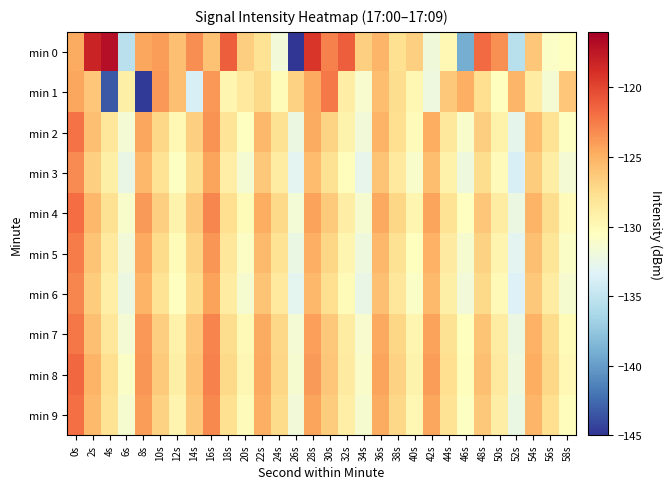

Reading left to right, transcribe all the data shown in this chart.

min 0: 0s=-124.6	2s=-118.2	4s=-117.0	6s=-135.4	8s=-124.4	10s=-124.0	12s=-125.7	14s=-123.4	16s=-125.9	18s=-121.2	20s=-126.6	22s=-128.0	24s=-131.9	26s=-145.4	28s=-119.3	30s=-122.7	32s=-121.1	34s=-126.7	36s=-125.2	38s=-127.7	40s=-126.7	42s=-132.0	44s=-129.9	46s=-139.1	48s=-121.7	50s=-123.5	52s=-135.5	54s=-126.1	56s=-130.9	58s=-130.5
min 1: 0s=-124.4	2s=-126.2	4s=-143.3	6s=-129.0	8s=-144.7	10s=-123.7	12s=-125.8	14s=-133.7	16s=-123.8	18s=-129.7	20s=-128.5	22s=-127.3	24s=-130.1	26s=-126.8	28s=-124.6	30s=-122.4	32s=-128.9	34s=-131.2	36s=-125.7	38s=-127.5	40s=-129.8	42s=-132.1	44s=-126.3	46s=-124.9	48s=-127.6	50s=-130.4	52s=-125.2	54s=-128.7	56s=-131.5	58s=-126.1
min 2: 0s=-122.1	2s=-125.8	4s=-128.3	6s=-131.6	8s=-124.4	10s=-127.2	12s=-129.9	14s=-126.7	16s=-123.5	18s=-128.1	20s=-130.6	22s=-125.3	24s=-127.8	26s=-132.2	28s=-124.7	30s=-126.9	32s=-129.4	34s=-131.8	36s=-125.1	38s=-127.6	40s=-130.2	42s=-124.8	44s=-128.4	46s=-131.1	48s=-126.6	50s=-129.3	52s=-132.8	54s=-125.6	56s=-128.0	58s=-130.7
min 3: 0s=-123.2	2s=-126.7	4s=-129.1	6s=-132.5	8s=-125.3	10s=-128.0	12s=-130.7	14s=-127.5	16s=-124.3	18s=-129.0	20s=-131.5	22s=-126.2	24s=-128.7	26s=-133.1	28s=-125.6	30s=-127.8	32s=-130.3	34s=-132.7	36s=-126.0	38s=-128.5	40s=-131.1	42s=-125.7	44s=-129.3	46s=-132.0	48s=-127.5	50s=-130.2	52s=-133.7	54s=-126.5	56s=-128.9	58s=-131.6
min 4: 0s=-121.8	2s=-125.3	4s=-127.8	6s=-131.1	8s=-123.9	10s=-126.7	12s=-129.4	14s=-126.2	16s=-123.0	18s=-127.6	20s=-130.1	22s=-124.8	24s=-127.3	26s=-131.7	28s=-124.2	30s=-126.4	32s=-128.9	34s=-131.3	36s=-124.6	38s=-127.1	40s=-129.7	42s=-124.3	44s=-127.9	46s=-130.6	48s=-126.1	50s=-128.8	52s=-132.3	54s=-125.1	56s=-127.5	58s=-130.2
min 5: 0s=-122.5	2s=-126.0	4s=-128.5	6s=-131.8	8s=-124.6	10s=-127.4	12s=-130.1	14s=-126.9	16s=-123.7	18s=-128.3	20s=-130.8	22s=-125.5	24s=-128.0	26s=-132.4	28s=-124.9	30s=-127.1	32s=-129.6	34s=-132.0	36s=-125.3	38s=-127.8	40s=-130.4	42s=-125.0	44s=-128.6	46s=-131.3	48s=-126.8	50s=-129.5	52s=-133.0	54s=-125.8	56s=-128.2	58s=-130.9
min 6: 0s=-123.0	2s=-126.5	4s=-129.0	6s=-132.3	8s=-125.1	10s=-127.9	12s=-130.6	14s=-127.4	16s=-124.2	18s=-128.8	20s=-131.3	22s=-126.0	24s=-128.5	26s=-132.9	28s=-125.4	30s=-127.6	32s=-130.1	34s=-132.5	36s=-125.8	38s=-128.3	40s=-130.9	42s=-125.5	44s=-129.1	46s=-131.8	48s=-127.3	50s=-130.0	52s=-133.5	54s=-126.3	56s=-128.7	58s=-131.4
min 7: 0s=-122.3	2s=-125.8	4s=-128.3	6s=-131.6	8s=-123.8	10s=-126.6	12s=-129.3	14s=-126.1	16s=-122.9	18s=-127.5	20s=-130.0	22s=-124.7	24s=-127.2	26s=-131.6	28s=-124.1	30s=-126.3	32s=-128.8	34s=-131.2	36s=-124.5	38s=-127.0	40s=-129.6	42s=-124.2	44s=-127.8	46s=-130.5	48s=-126.0	50s=-128.7	52s=-132.2	54s=-125.0	56s=-127.4	58s=-130.1
min 8: 0s=-121.6	2s=-125.1	4s=-127.6	6s=-130.9	8s=-123.6	10s=-126.4	12s=-129.1	14s=-125.9	16s=-122.7	18s=-127.3	20s=-129.8	22s=-124.5	24s=-127.0	26s=-131.4	28s=-123.9	30s=-126.1	32s=-128.6	34s=-131.0	36s=-124.3	38s=-126.8	40s=-129.4	42s=-124.0	44s=-127.6	46s=-130.3	48s=-125.8	50s=-128.5	52s=-132.0	54s=-124.8	56s=-127.2	58s=-129.9
min 9: 0s=-122.0	2s=-125.5	4s=-128.0	6s=-131.3	8s=-124.0	10s=-126.8	12s=-129.5	14s=-126.3	16s=-123.1	18s=-127.7	20s=-130.2	22s=-124.9	24s=-127.4	26s=-131.8	28s=-124.3	30s=-126.5	32s=-129.0	34s=-131.4	36s=-124.7	38s=-127.2	40s=-129.8	42s=-124.4	44s=-128.0	46s=-130.7	48s=-126.2	50s=-128.9	52s=-132.4	54s=-125.2	56s=-127.6	58s=-130.3